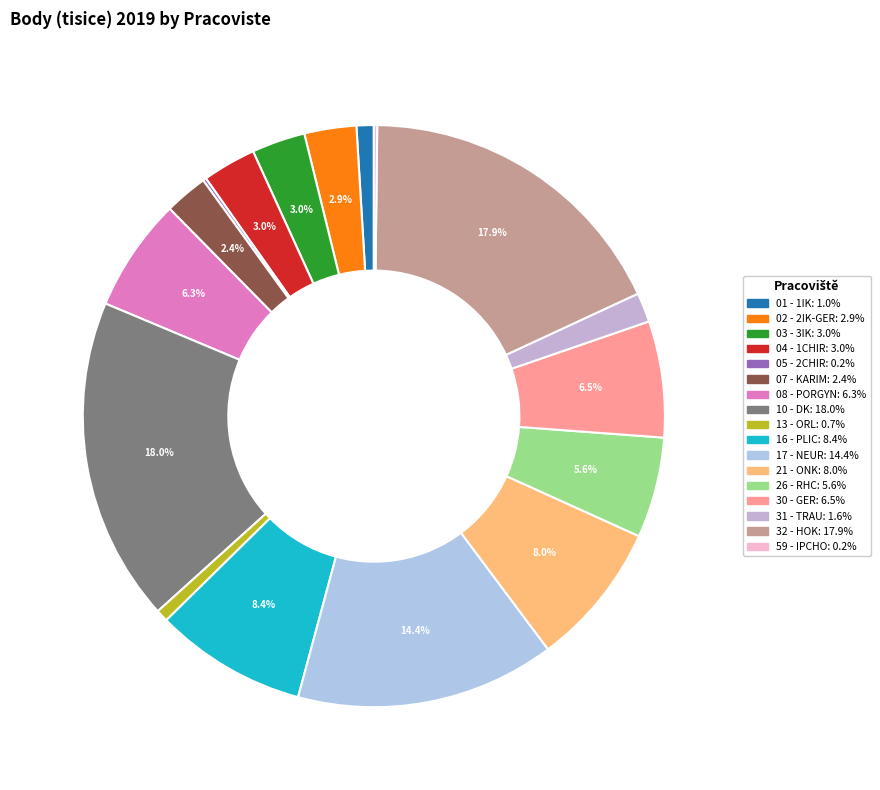

Is there a majority slice in this chart?

No